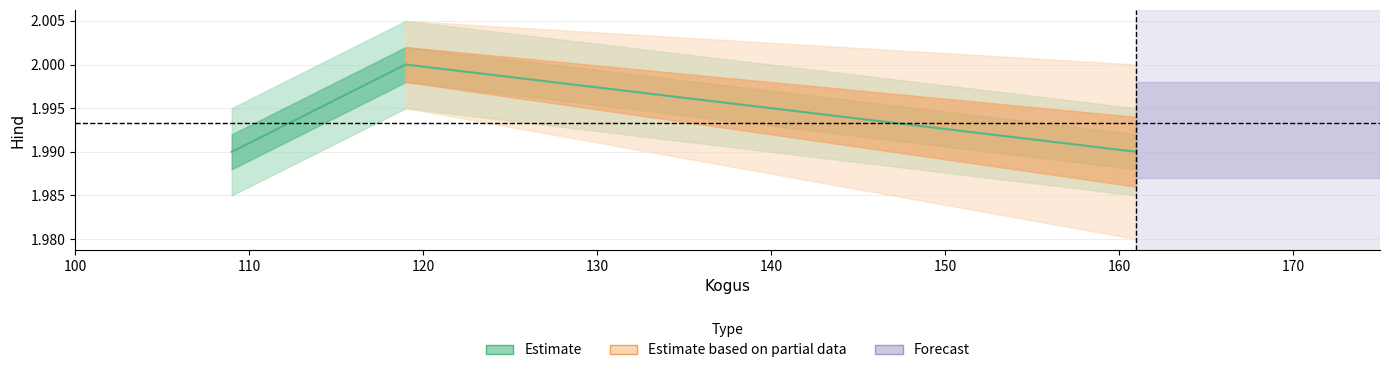

What is the greatest value displayed?

2.0